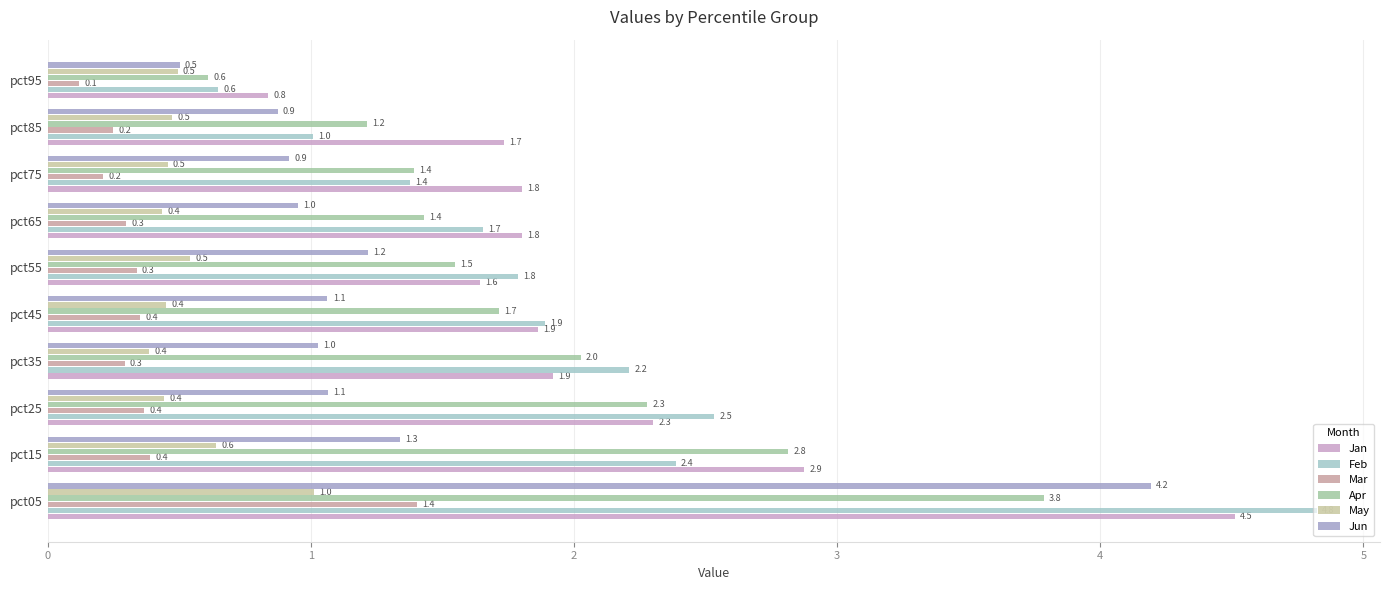

At which label is Mar closest to 0?

pct95